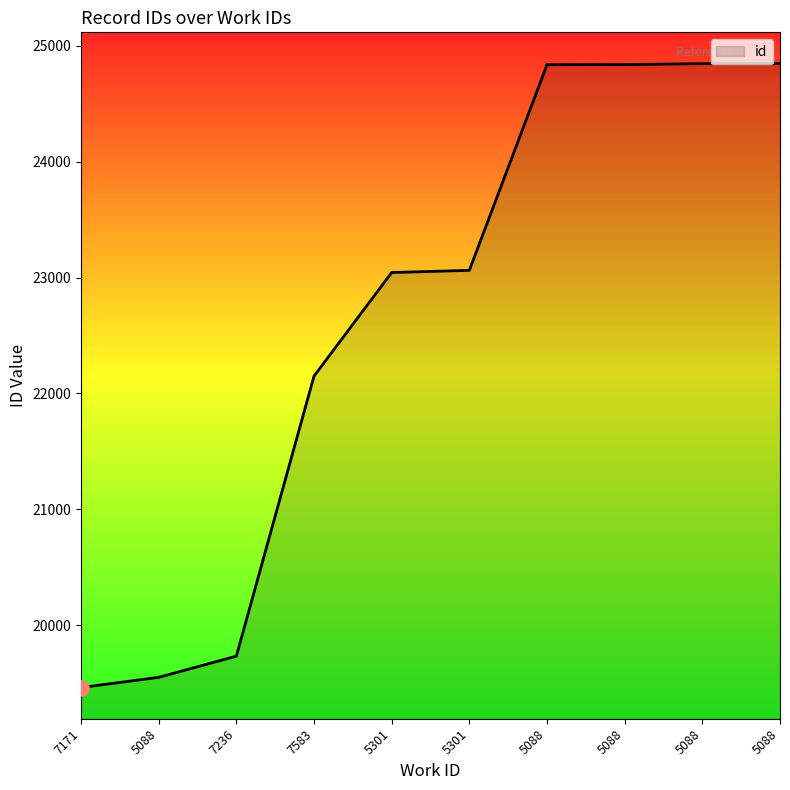

What is the change in value from 5088 to 5088?

+9